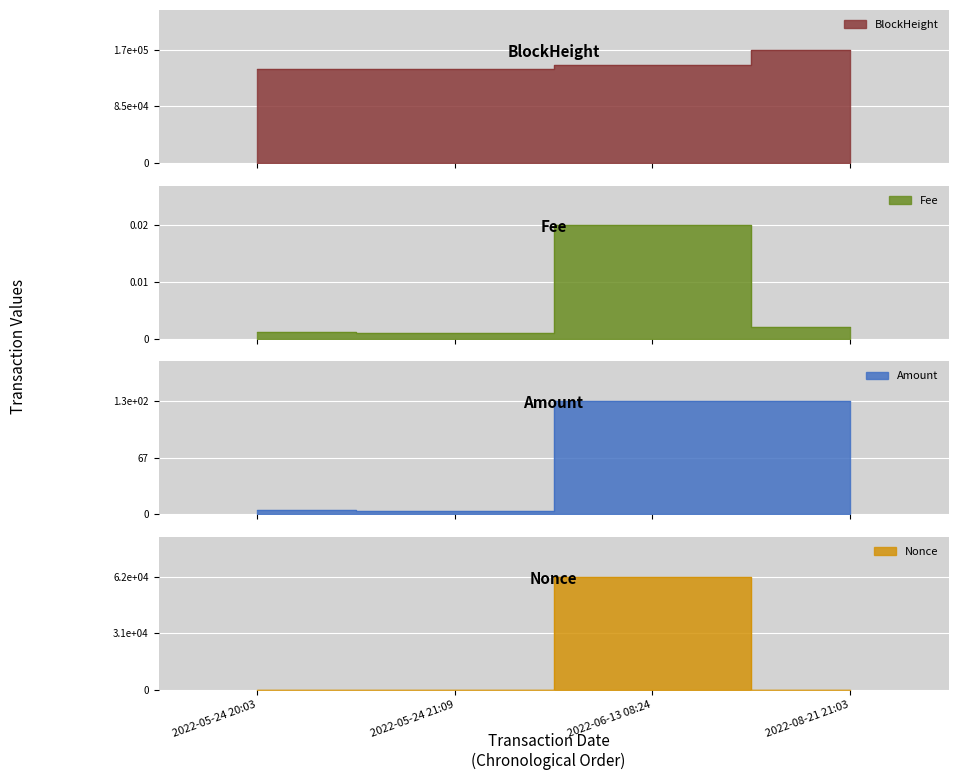

Which series has the largest total across all categories?

BlockHeight